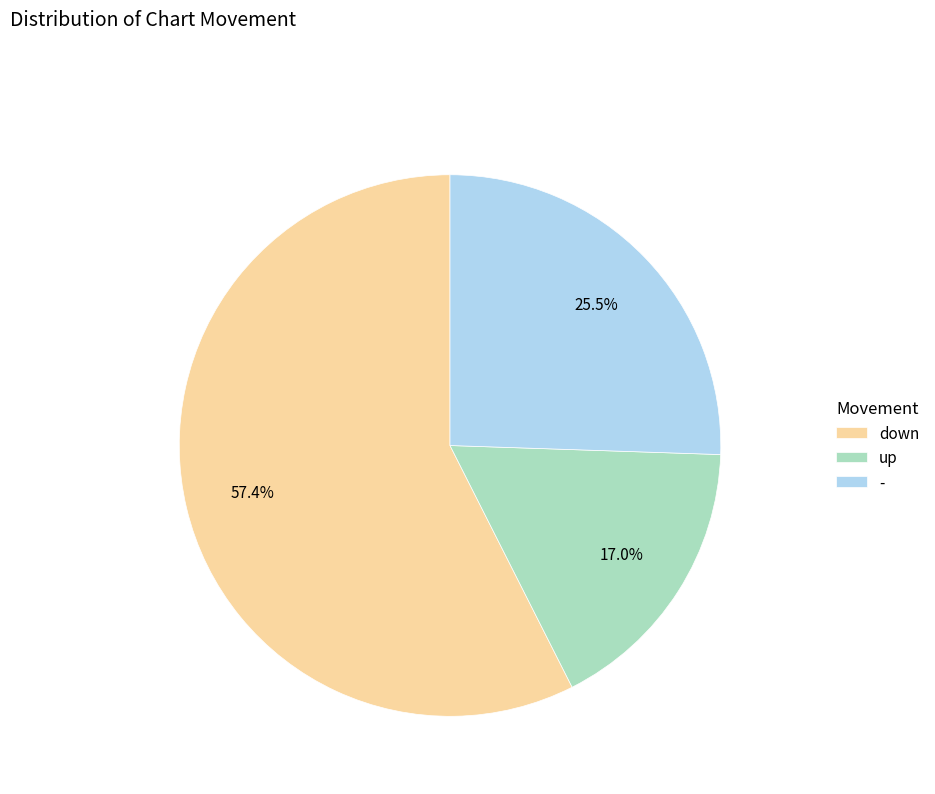

To the nearest percent, what portion does up represent?

17%